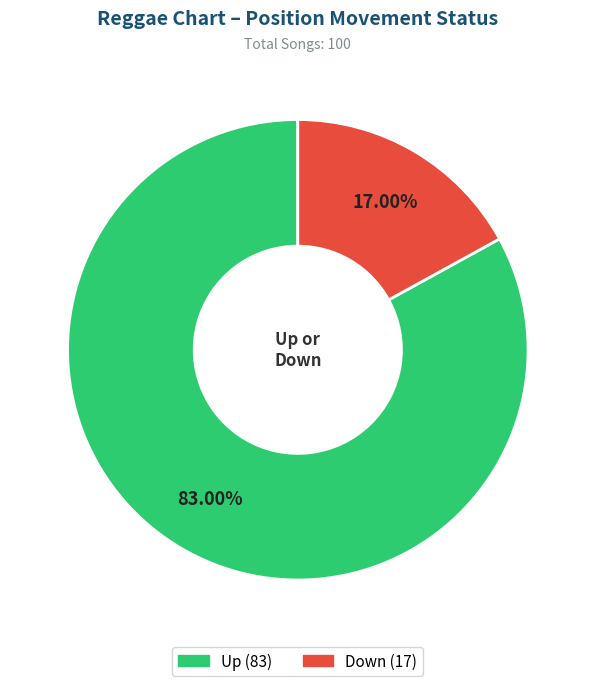

Count the number of slices in the pie.

2